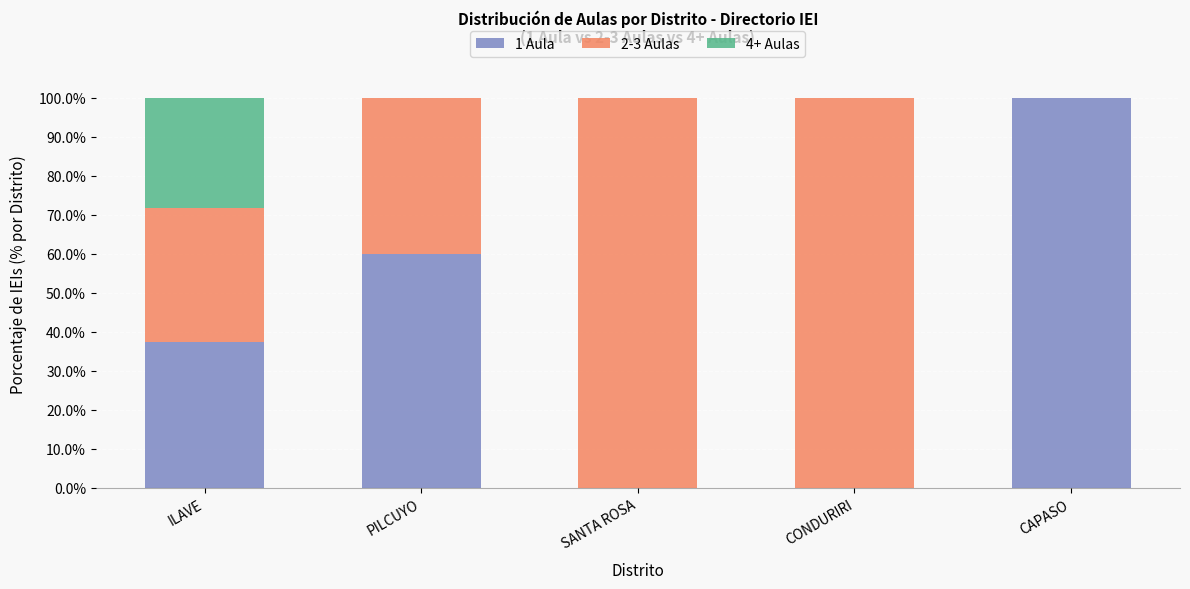

What is the highest value of the 1 Aula series?

100.0